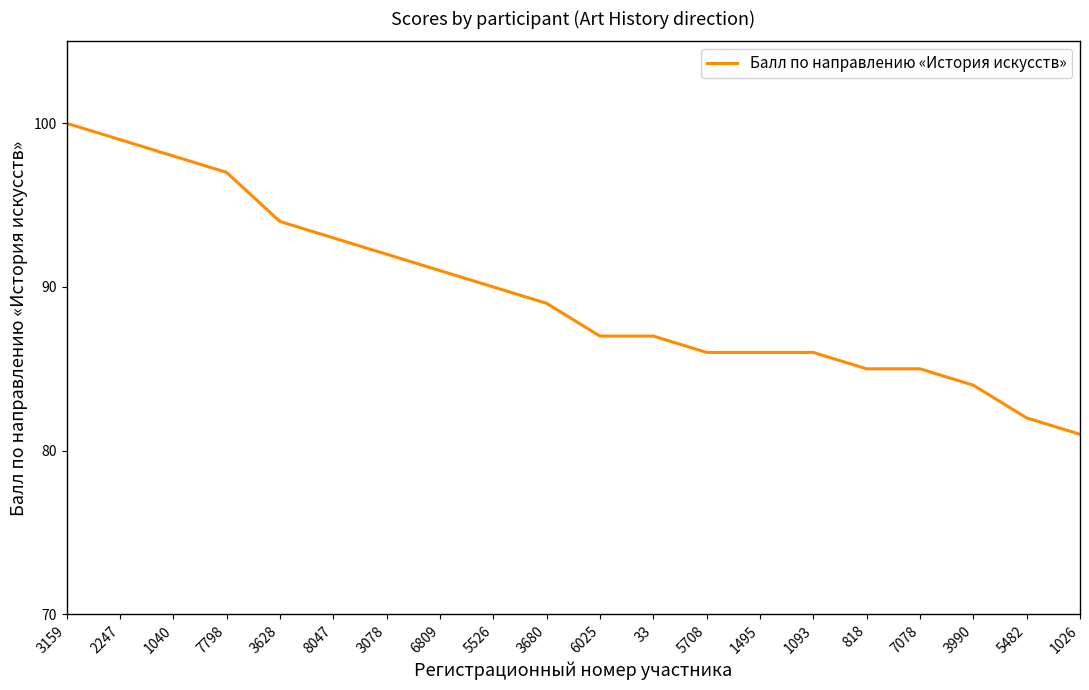

Which has a higher value, 6809 or 7798?

7798